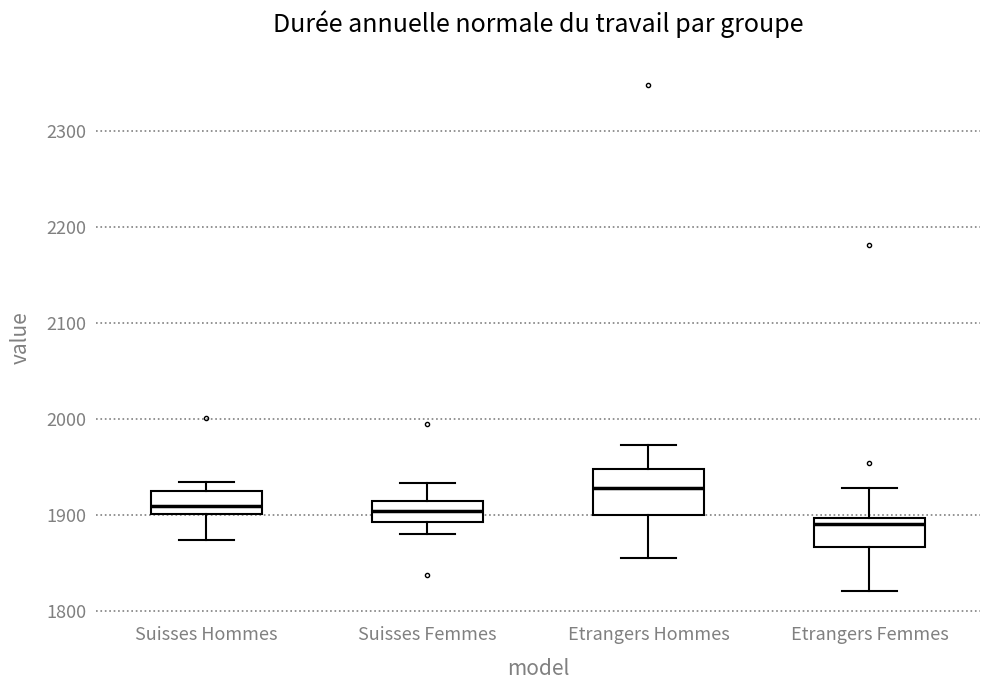

Reading left to right, read every box against the y-axis: the position of its median line, the range the box covers, and the ends of its whiskers. The values are not printed on the chart, so give them approximately, as read against the axis.

Suisses Hommes: median 1910, box 1900 to 1920, whiskers 1870 to 1930
Suisses Femmes: median 1900, box 1890 to 1910, whiskers 1880 to 1930
Etrangers Hommes: median 1930, box 1900 to 1950, whiskers 1850 to 1970
Etrangers Femmes: median 1890, box 1870 to 1900, whiskers 1820 to 1930